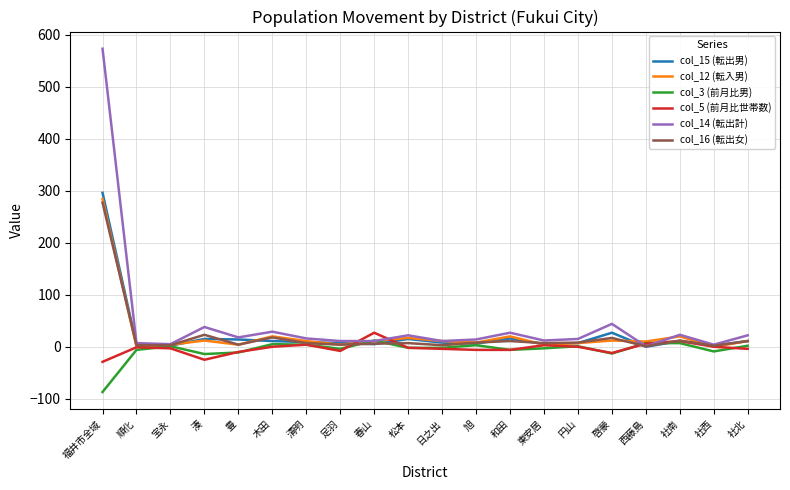

What is the maximum value shown in the chart?

573